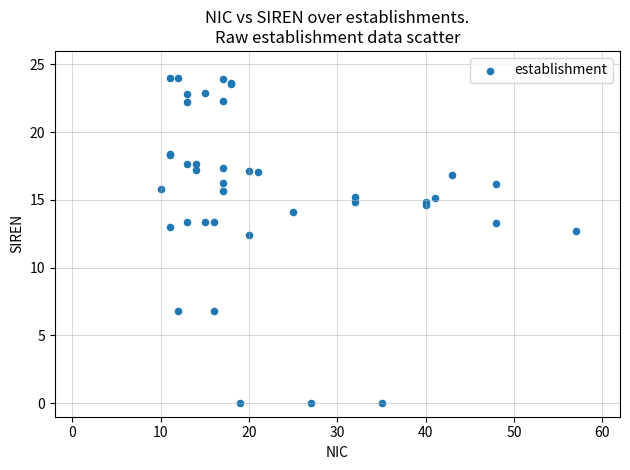

What Y value in the scatter plot is closest to 12?

12.4